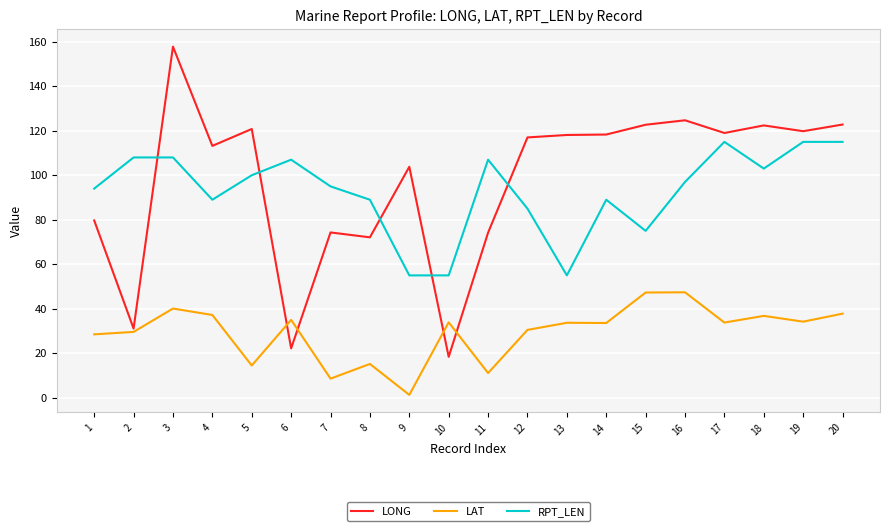

Rank the series by their maximum value, from lowest to highest.

LAT, RPT_LEN, LONG